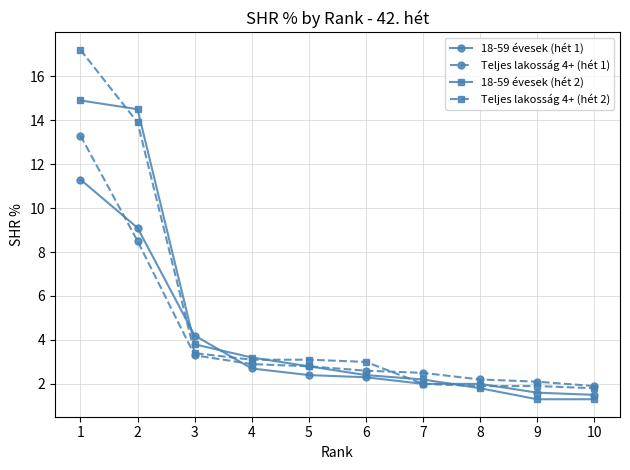

How many lines are shown in the chart?

4